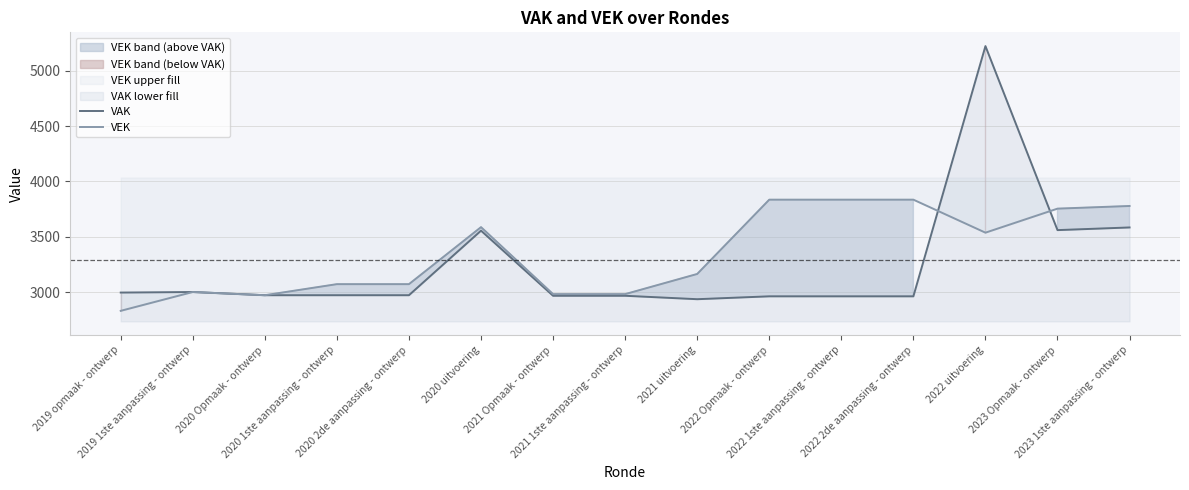

Rank the series at 2022 2de aanpassing - ontwerp from lowest to highest value.

VAK, VEK